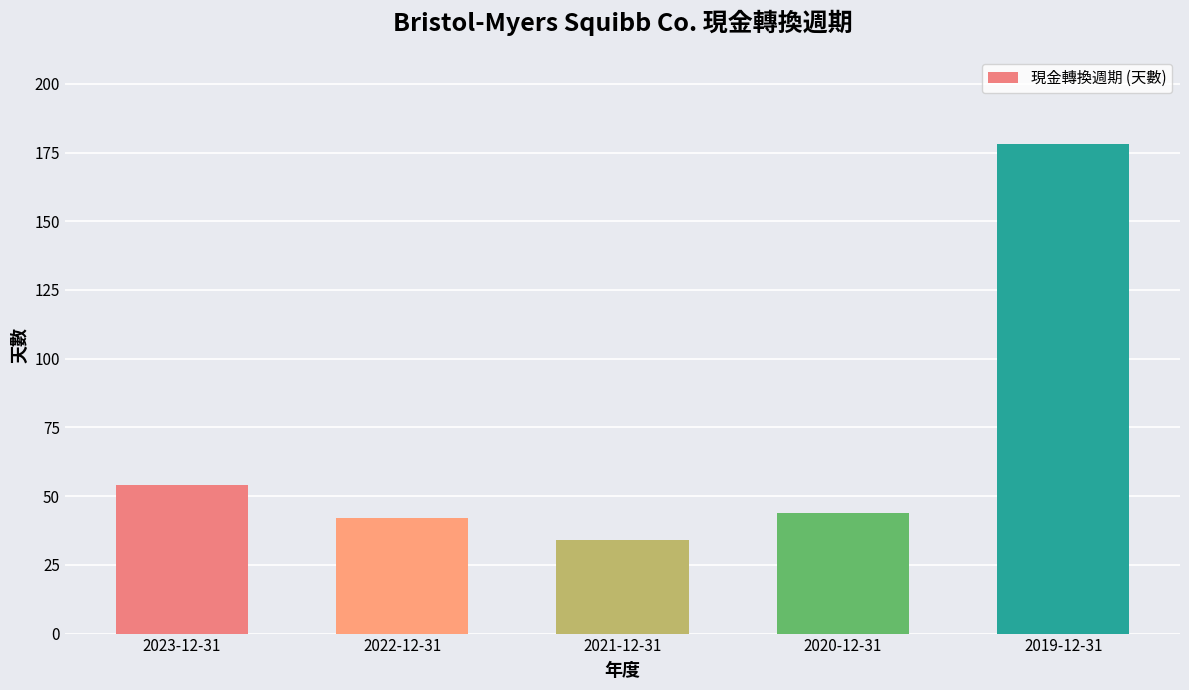

The value at 2023-12-31 is 83. True or false?

False